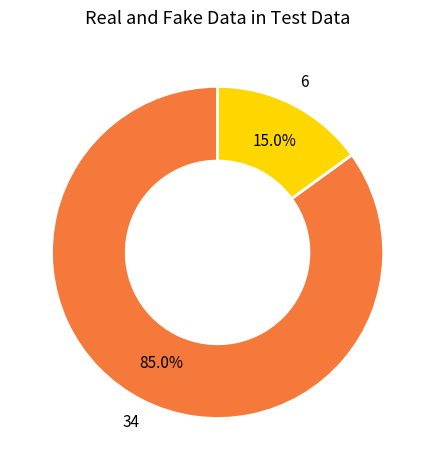

Does any single category account for the majority?

Yes